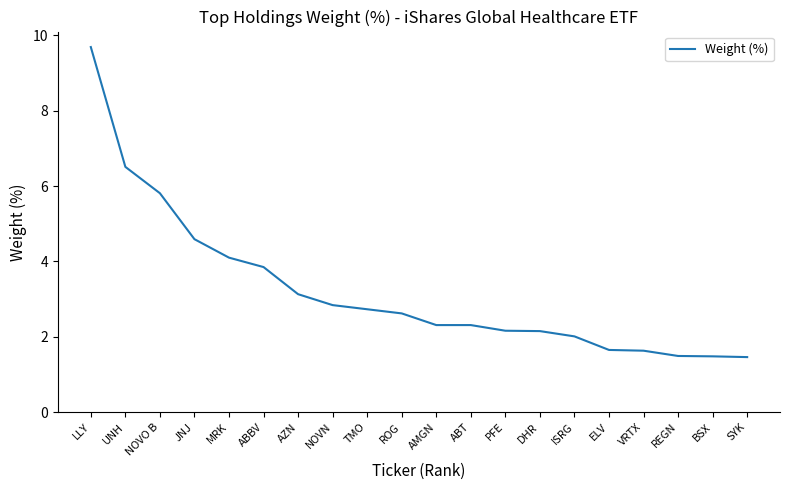

Approximately how many times larger is the value at VRTX compared to ABBV?

0.4